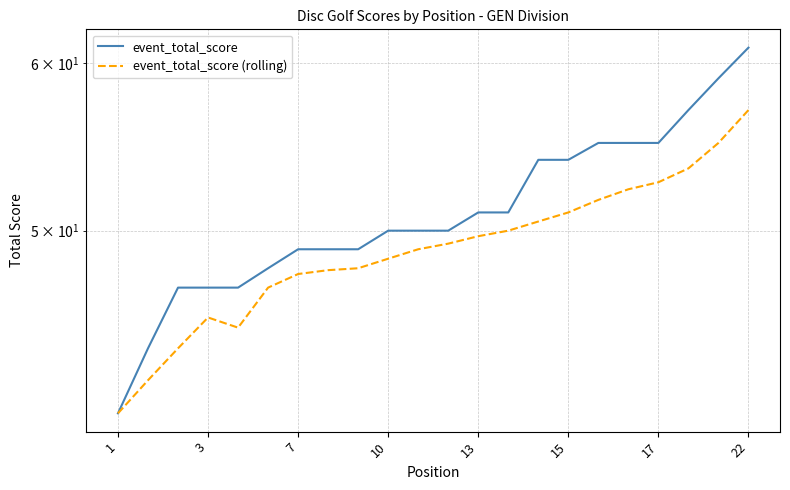

At which label does event_total_score (rolling) first exceed 49?

11